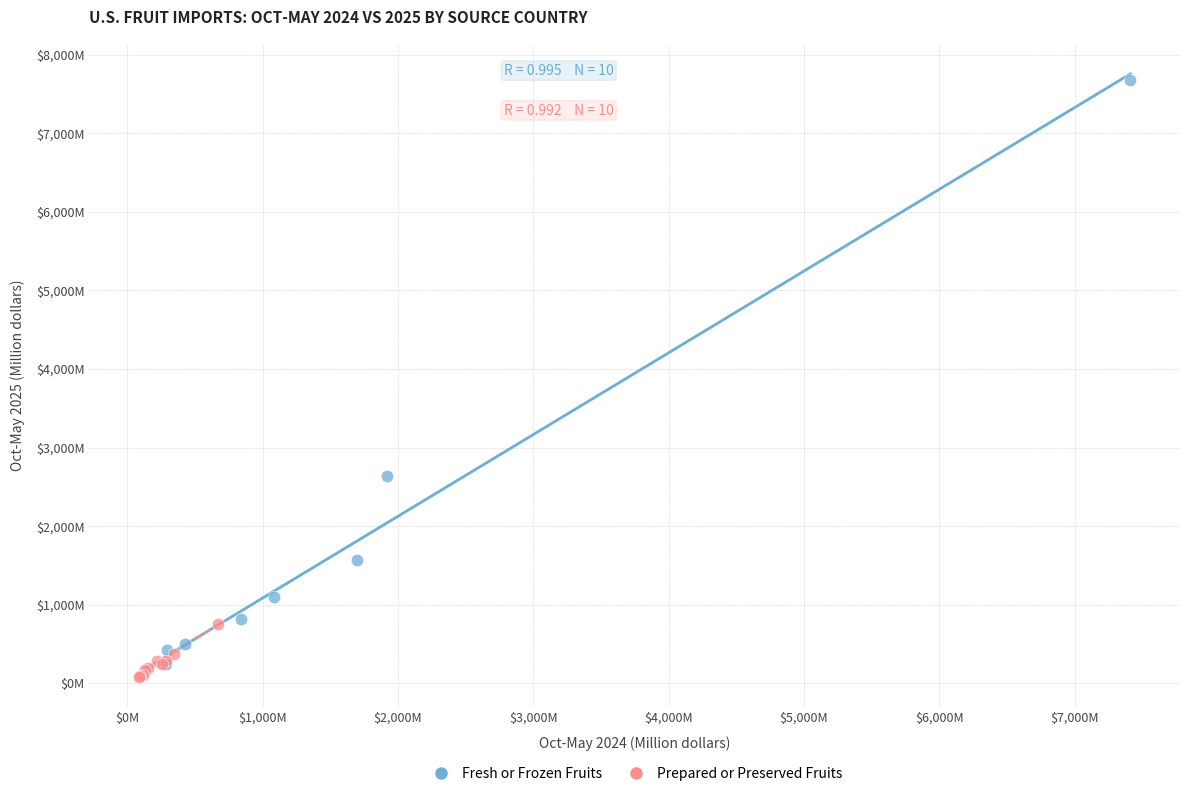

What are all the series names shown in the legend?

Fresh or Frozen Fruits, Prepared or Preserved Fruits